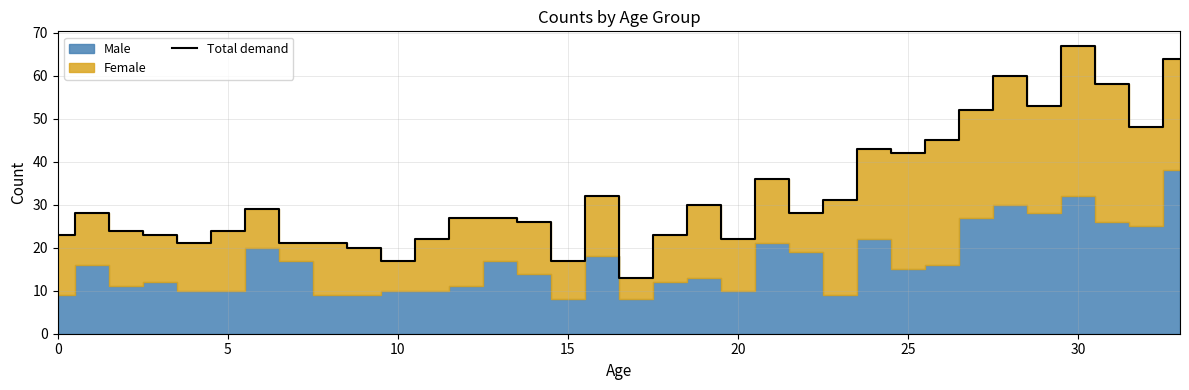

What is the highest value of the Total demand series?

67